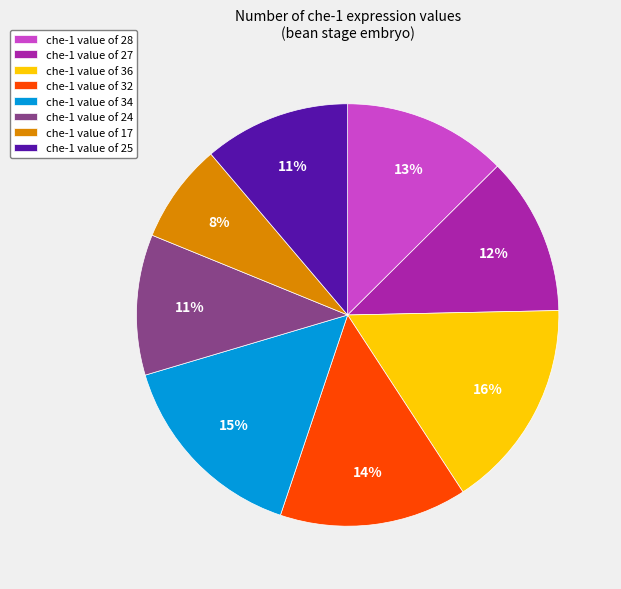

To the nearest percent, what is the average slice percentage?

12%